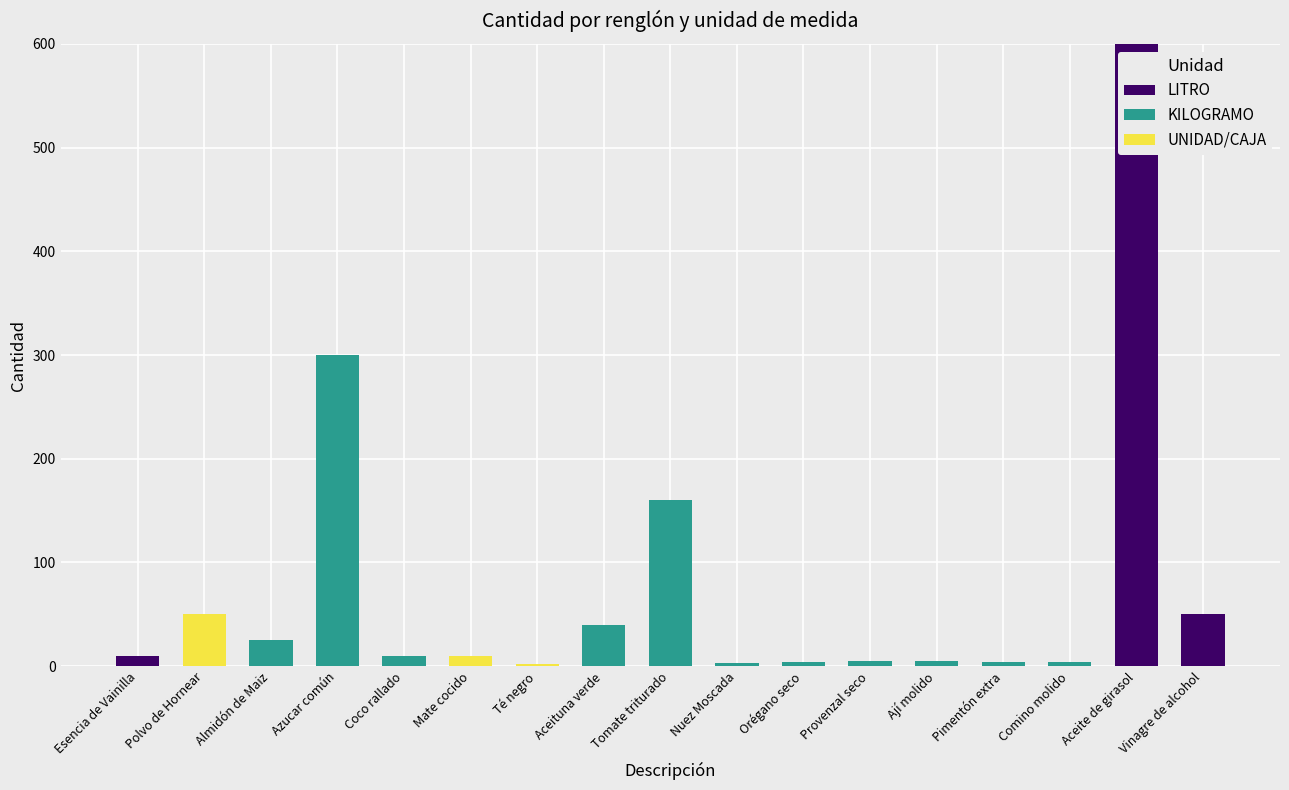

Count the number of data series in this chart.

3